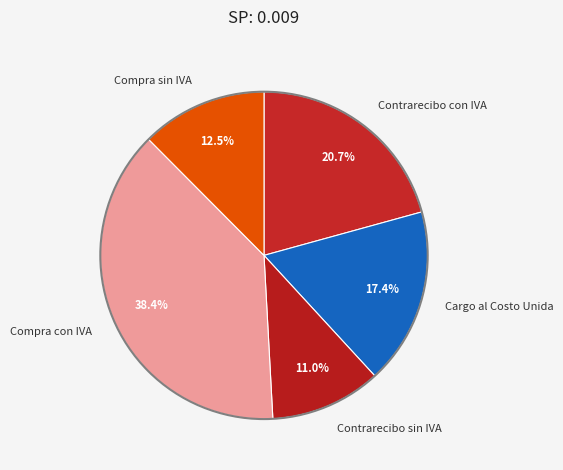

Approximately how many times larger is the value at Compra sin IVA compared to Contrarecibo sin IVA?

1.1